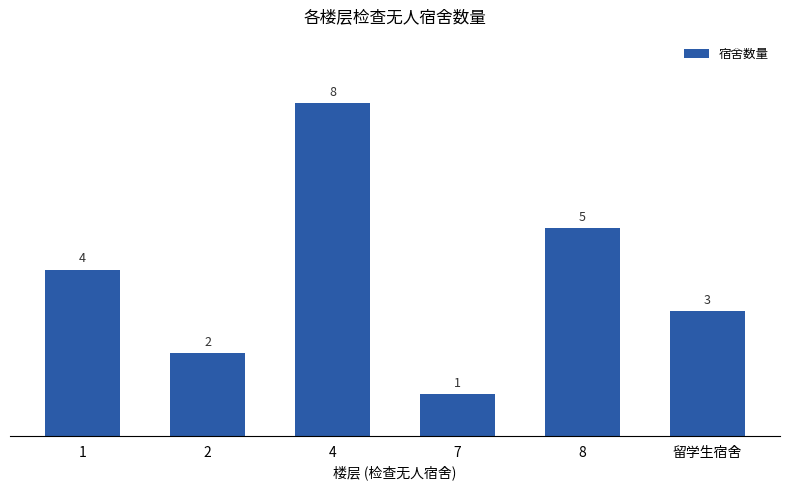

The chart shows a value of 3 at 8. True or false?

False